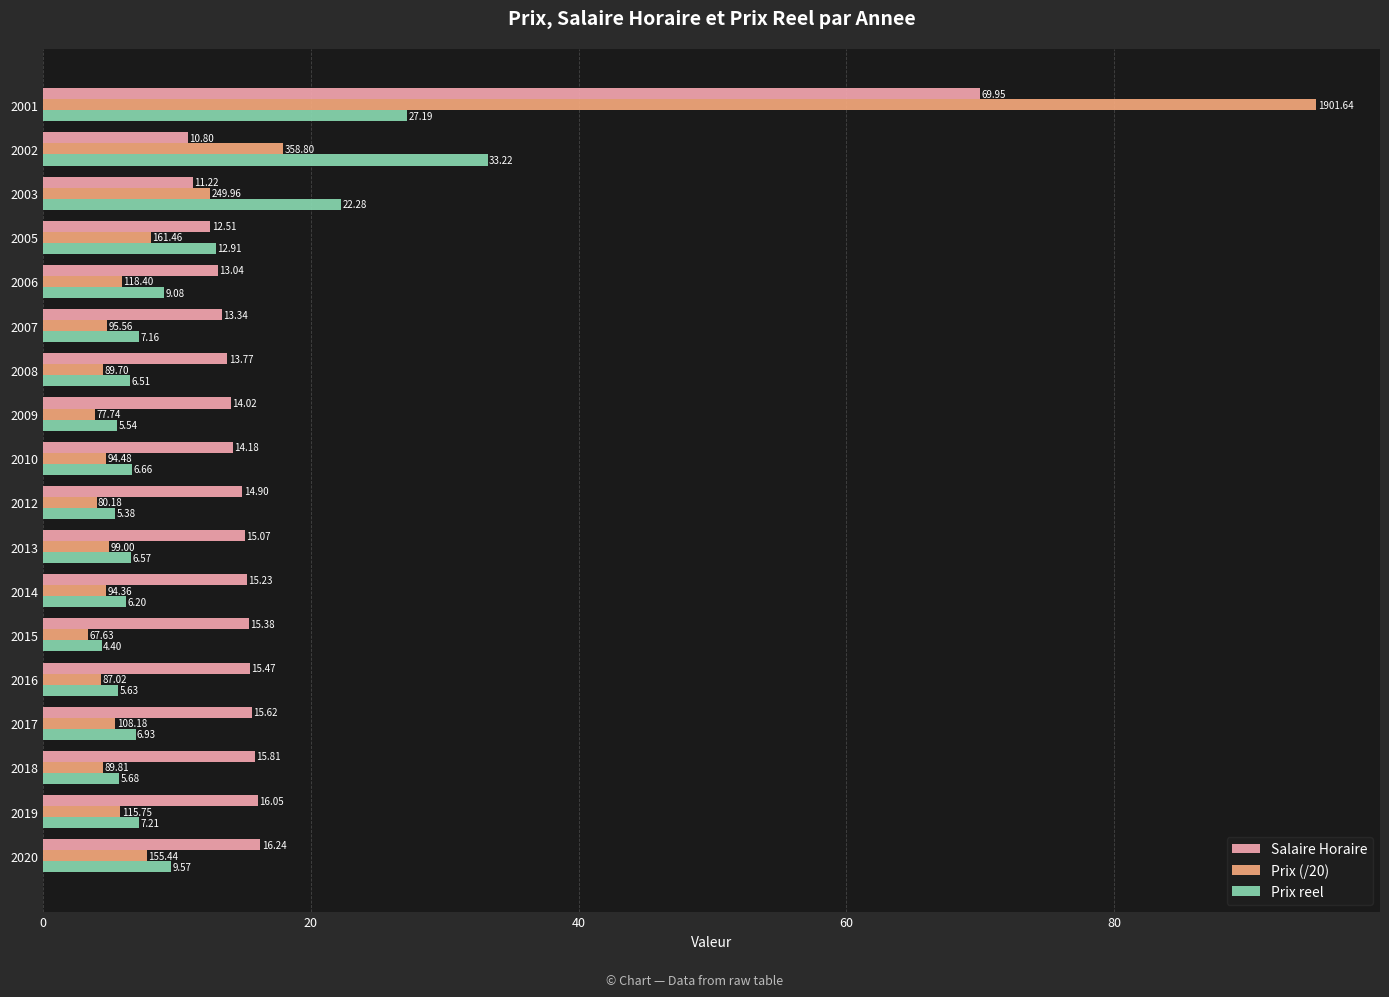

Rank the series by their maximum value, from highest to lowest.

Prix (/20), Salaire Horaire, Prix reel